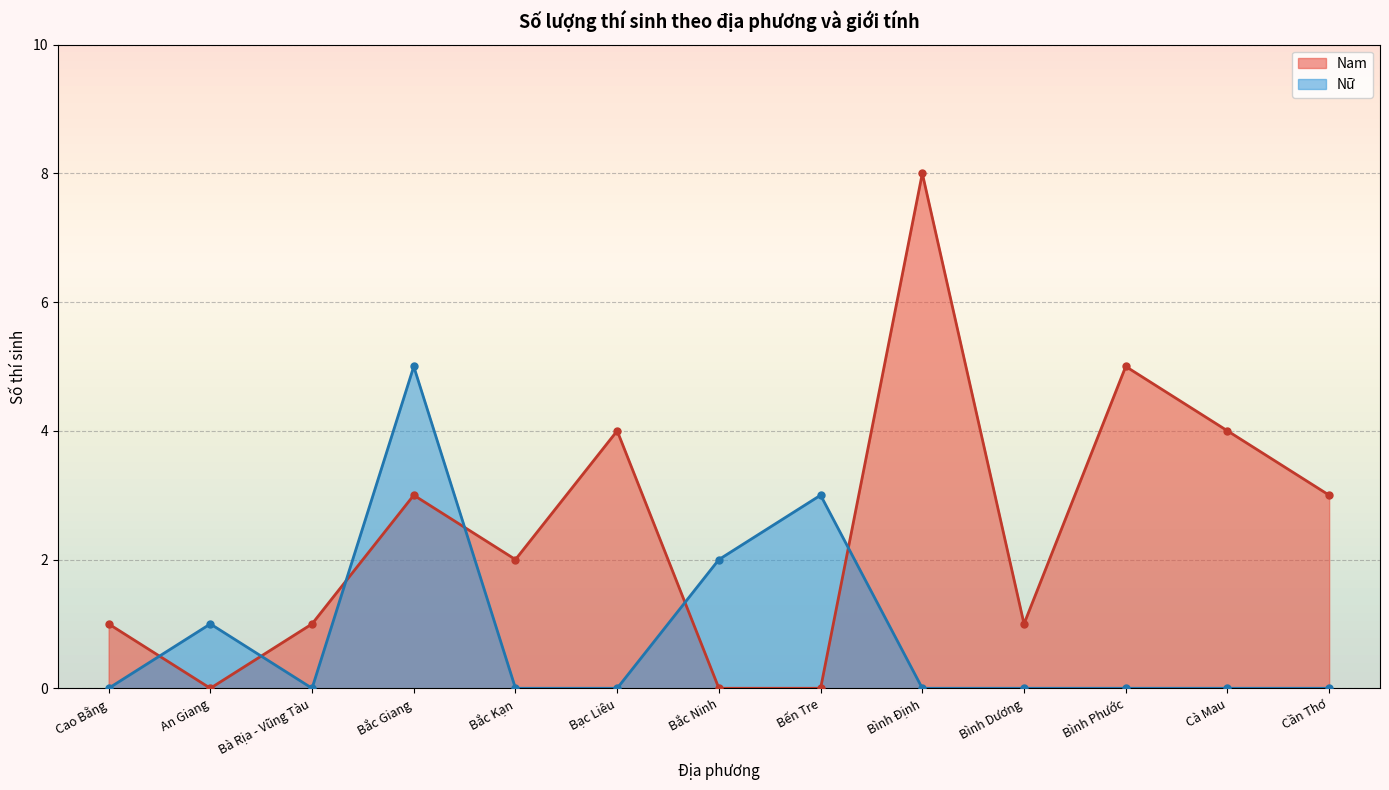

Does the chart display data point markers on the line(s)?

Yes